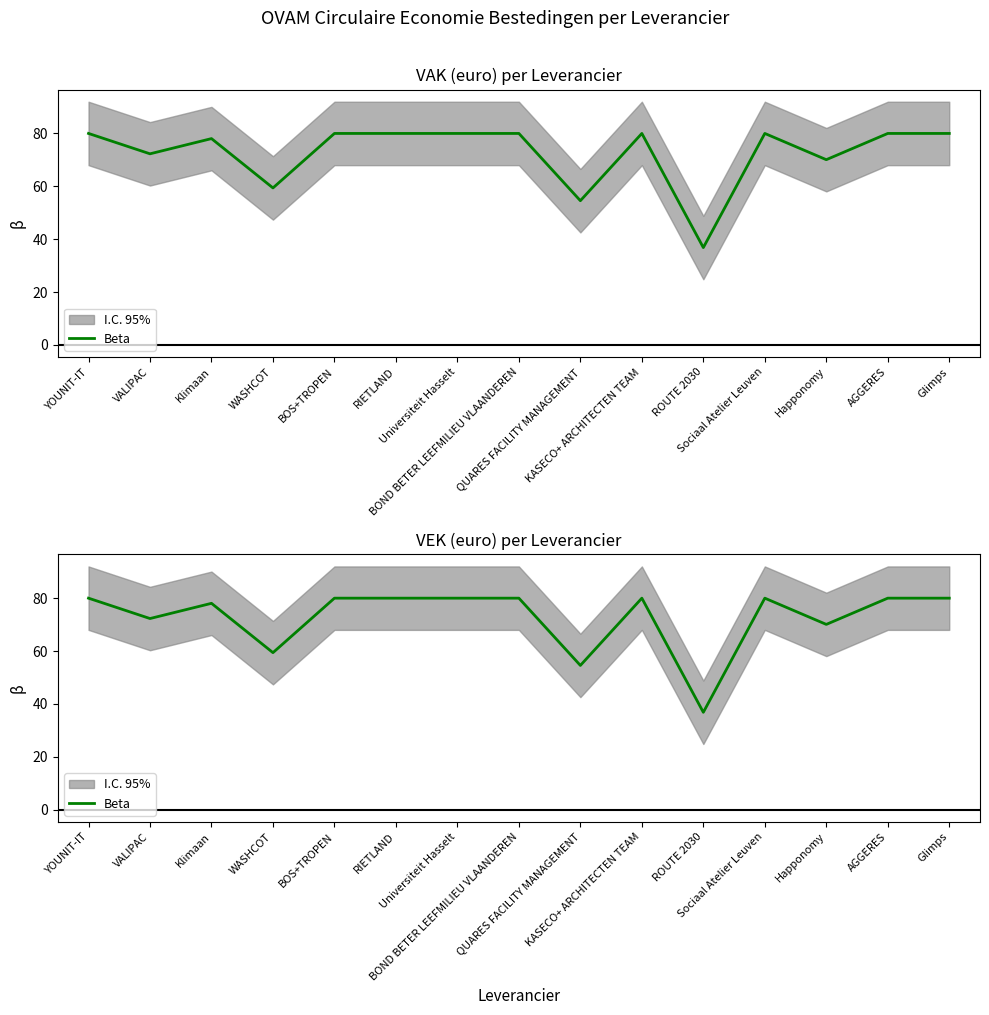

What is the average value?

72.7